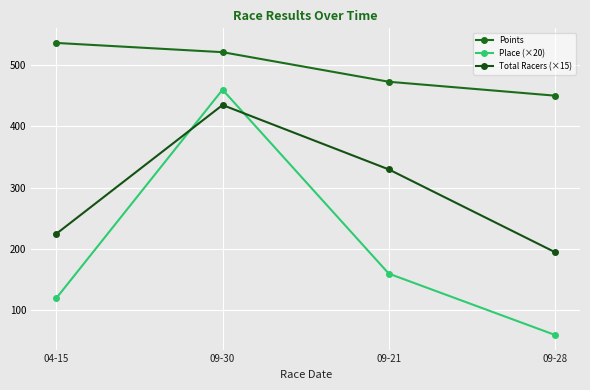

At how many categories does at least one series exceed 97?

4